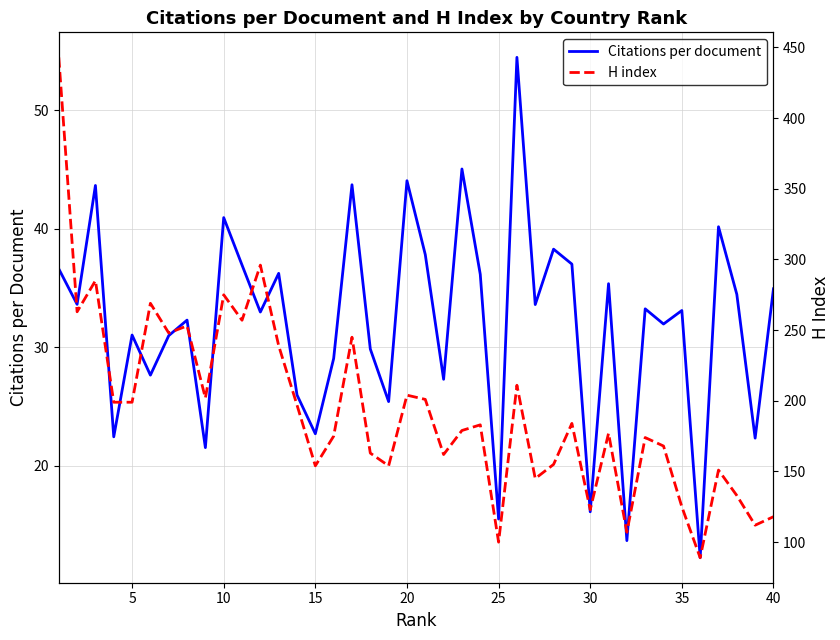

How many data points in H index are less than 183?

20